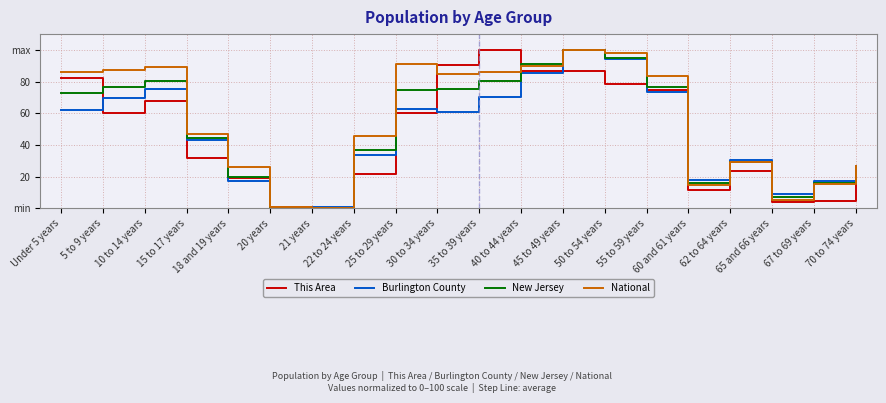

Does the chart display data point markers on the line(s)?

No